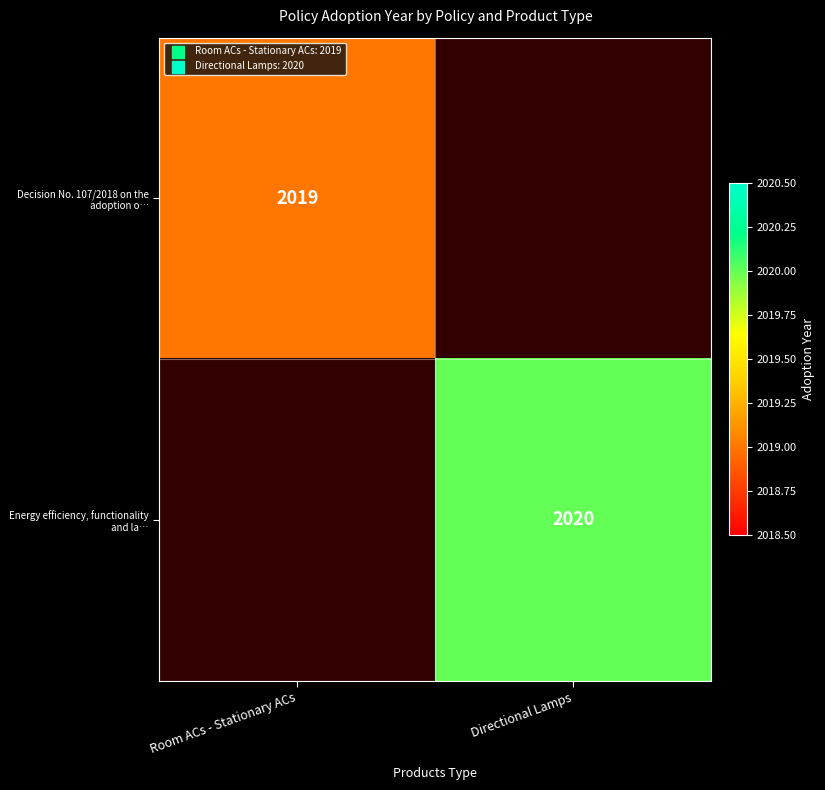

Is it true that Energy efficiency, functionality and la… equals 2020 at Directional Lamps?

True